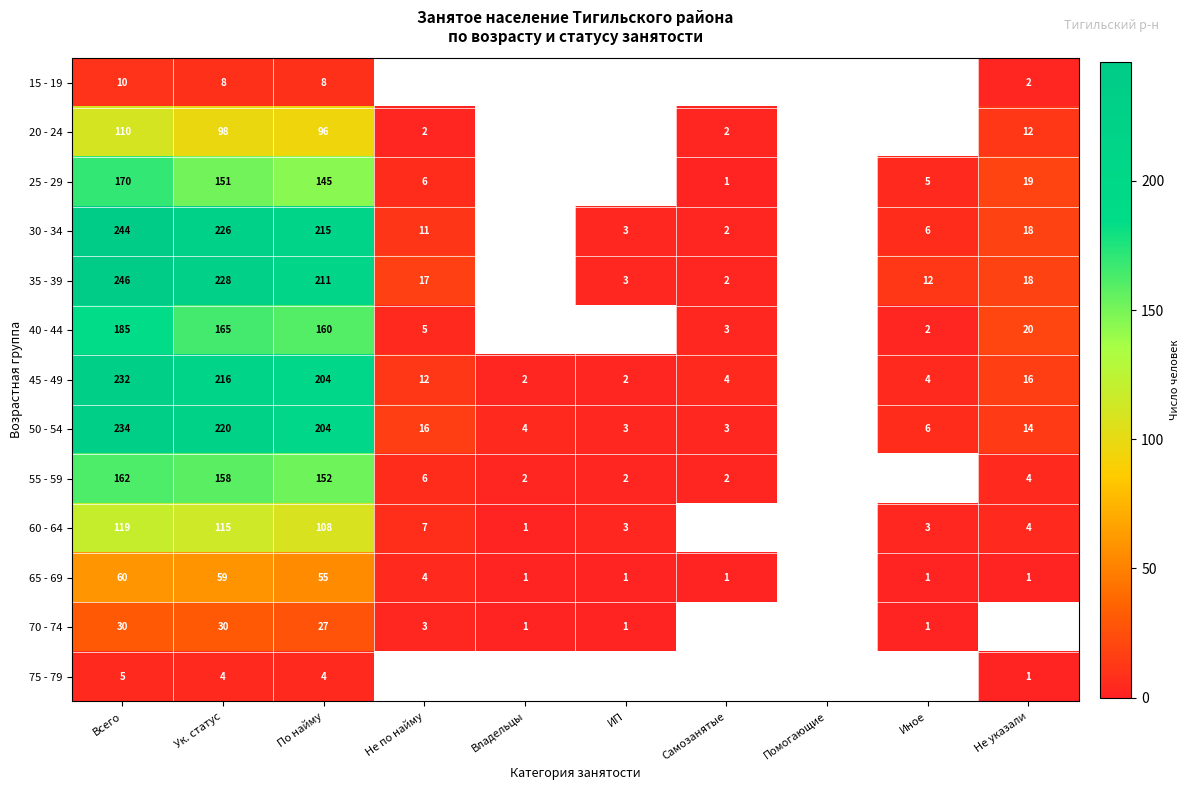

What is the spread (max minus min) of values at По найму?

211